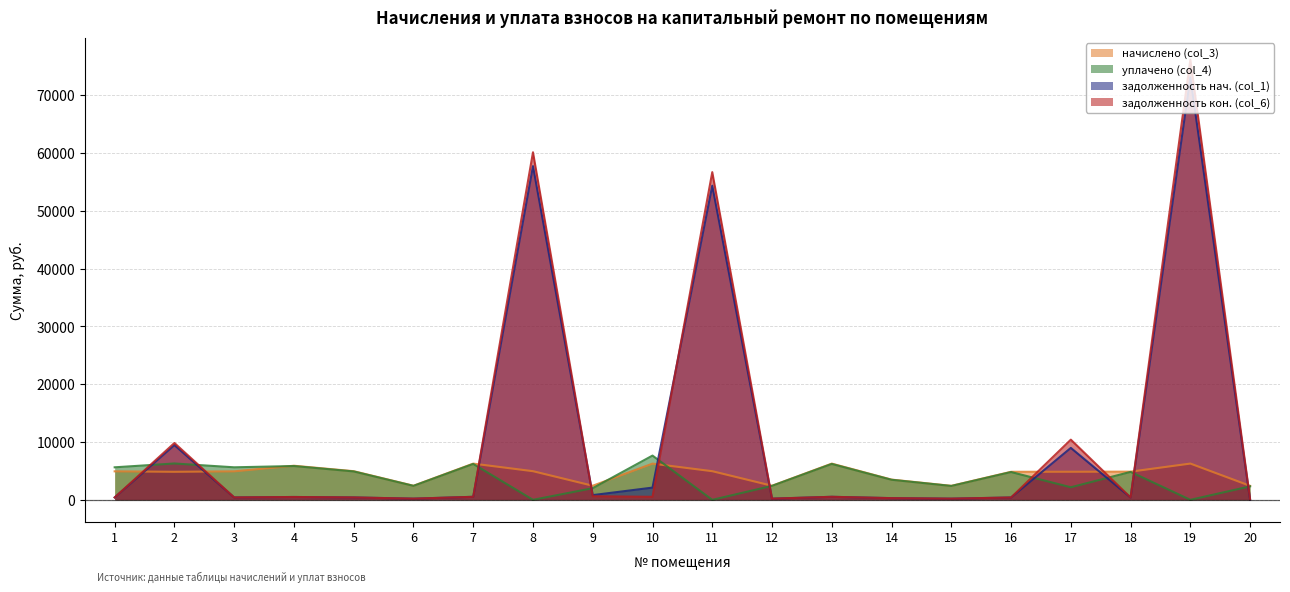

How many values in the начислено (col_3) series exceed 4931?

10